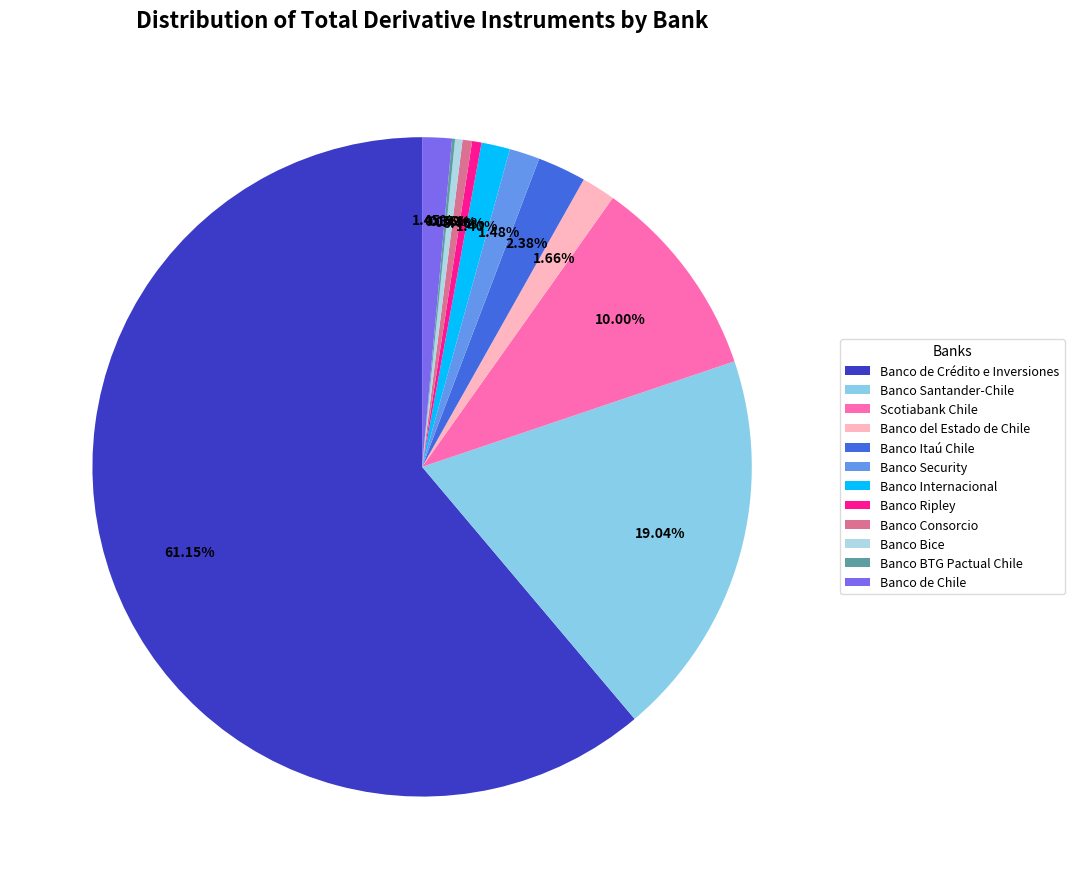

True or false: Scotiabank Chile accounts for 1% of the total.

False